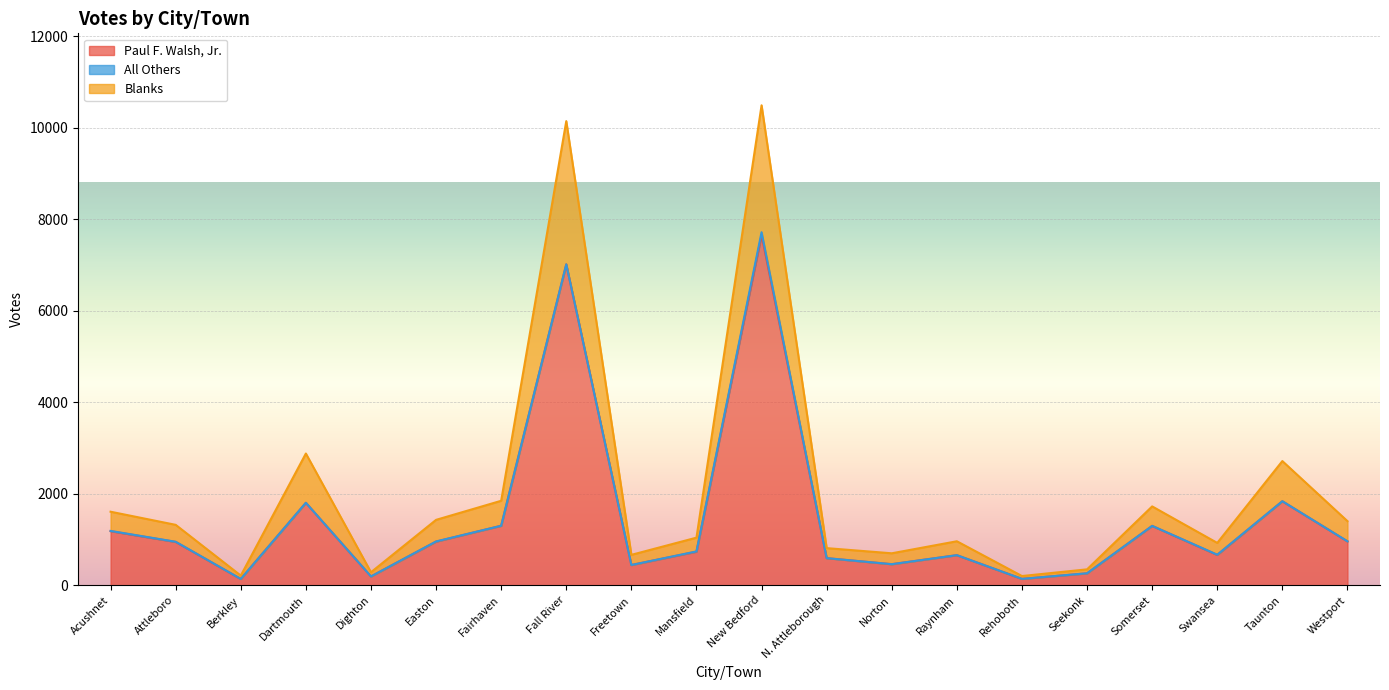

At which label does Blanks first exceed 1320?

Acushnet